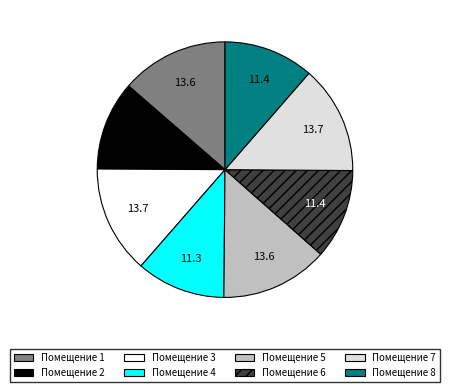

Between Помещение 7 and Помещение 8, which is larger?

Помещение 7